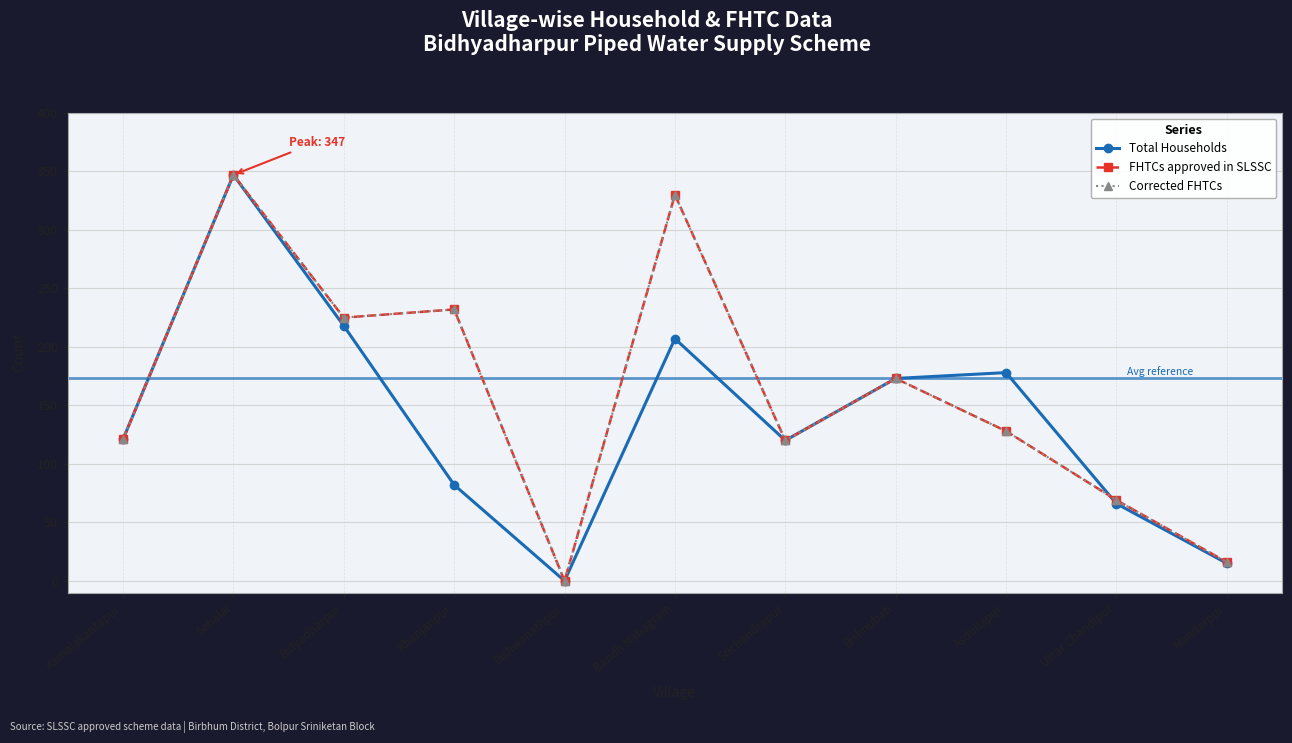

True or false: Total Households and Corrected FHTCs intersect in this chart.

True